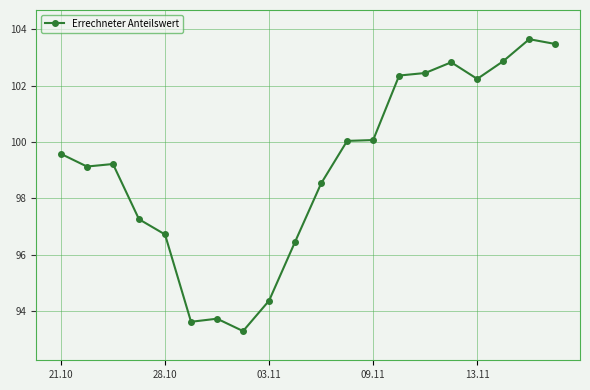

Count the number of data series in this chart.

1